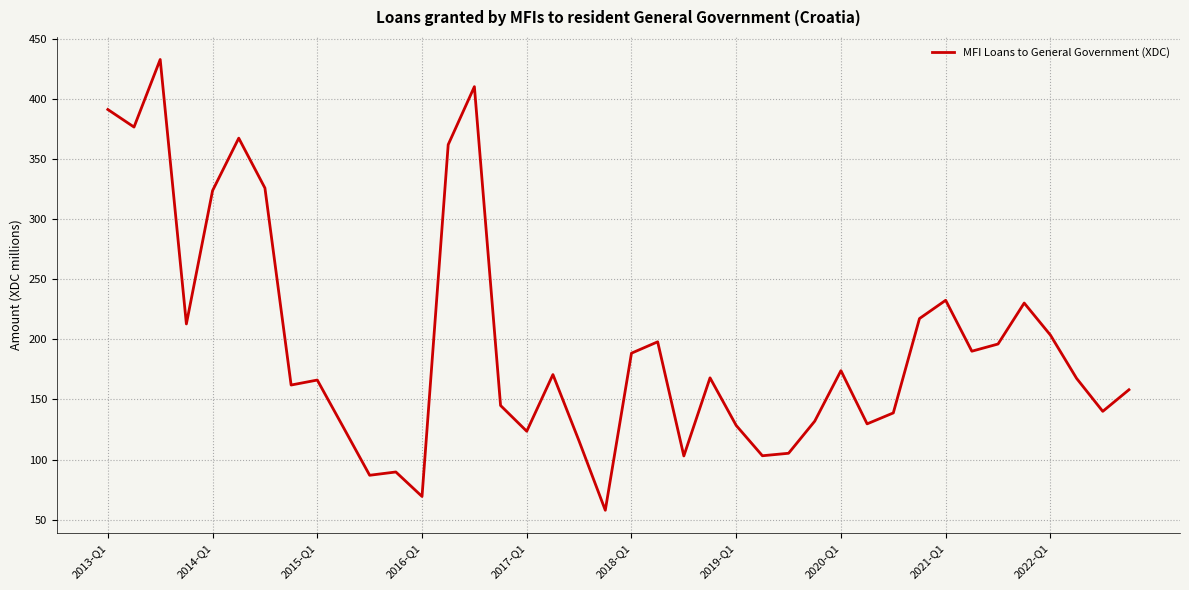

What is the minimum value shown in the chart?

57.8